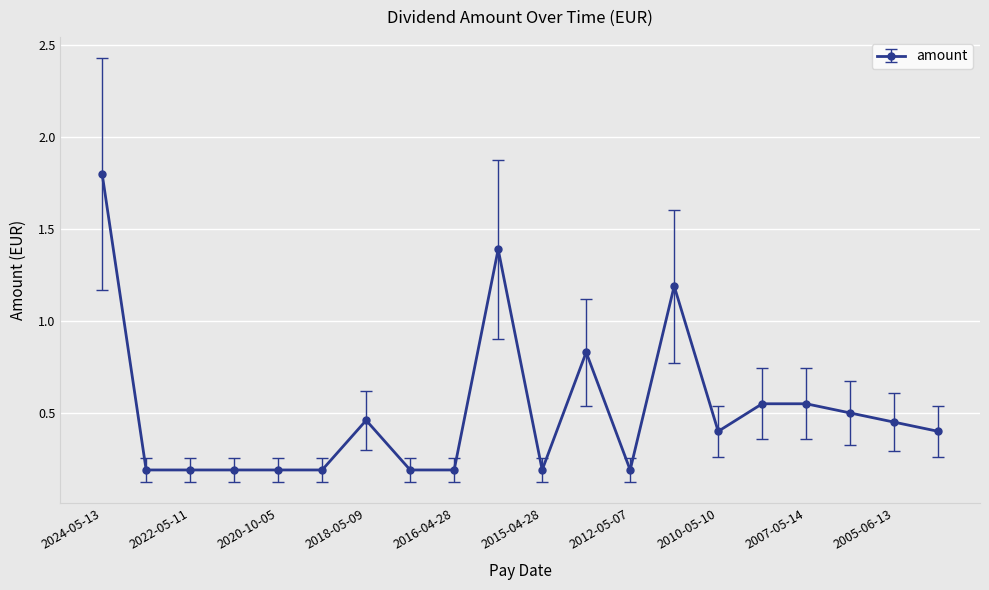

What is the maximum value shown in the chart?

1.8